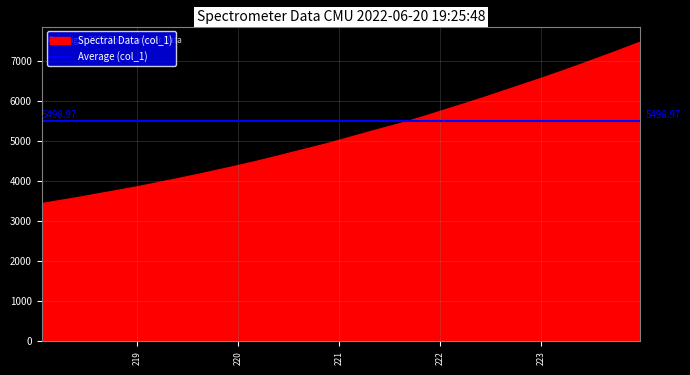

Is it true that the value at 220.1623 is 7404.0?

False